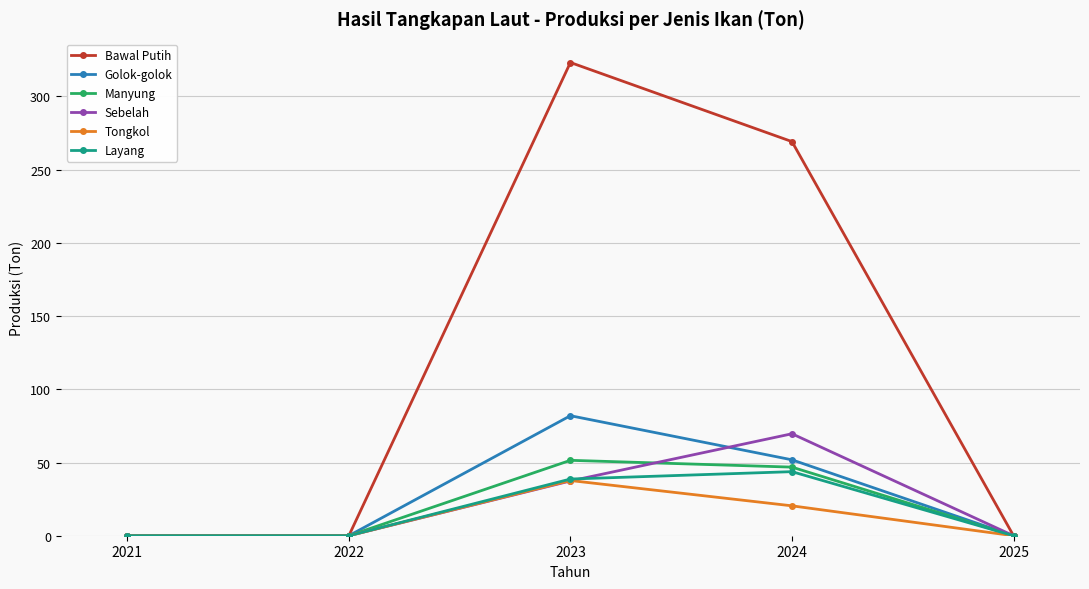

What is the difference between the second highest and second lowest values in the Bawal Putih series?

269.1